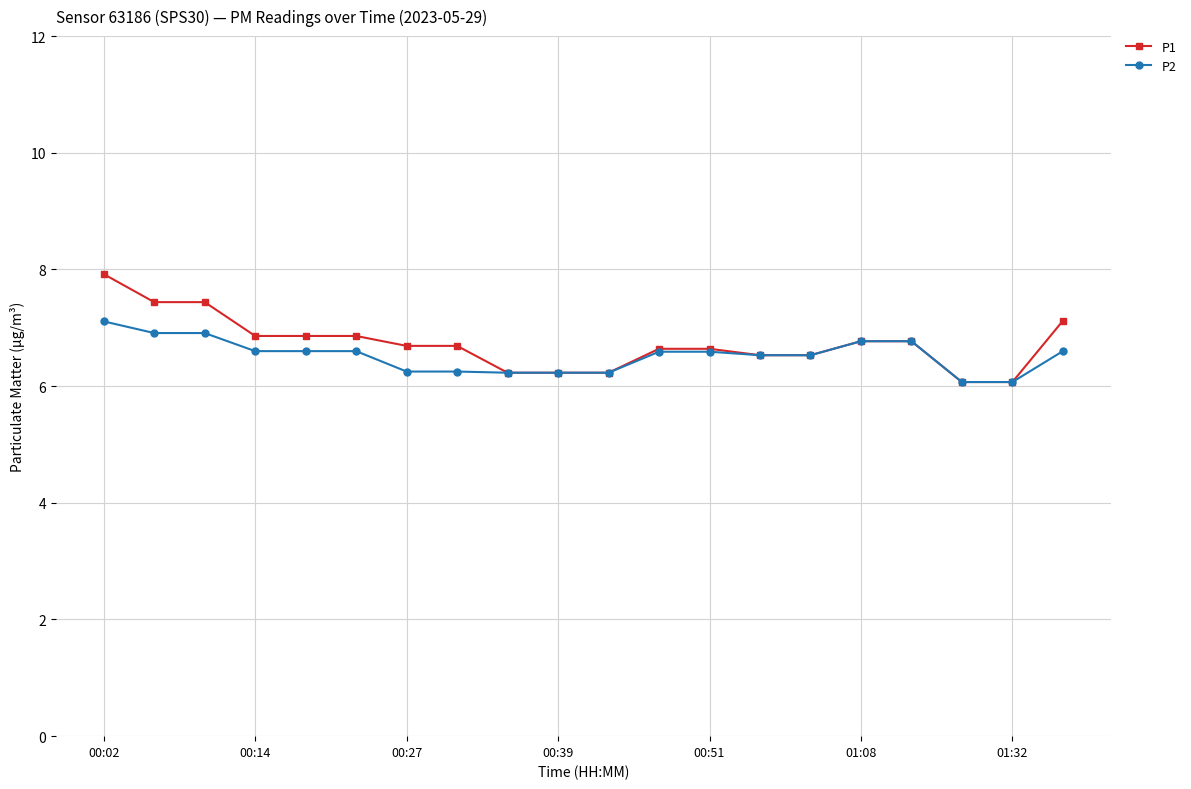

Which series has the widest spread of values?

P1